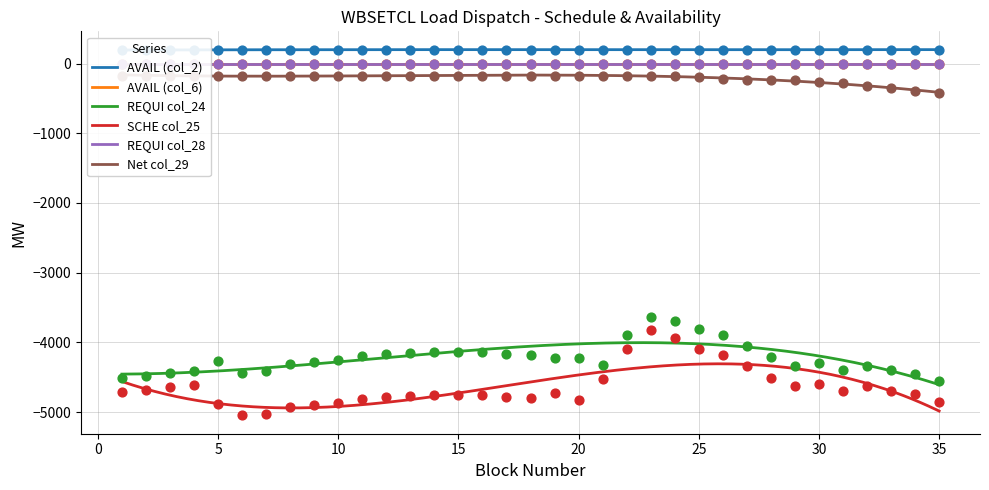

Which series reaches the minimum Y coordinate?

SCHE col_25